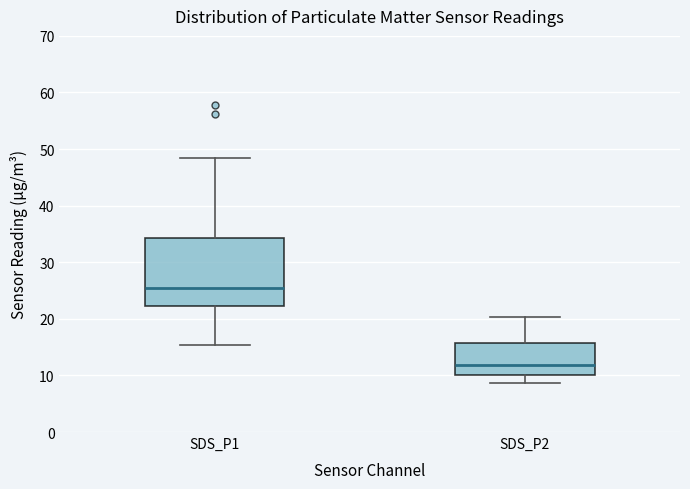

Where does the median line of the box for SDS_P1 sit on the y-axis? The values are not printed on the chart, so give them approximately, as read against the axis.

25